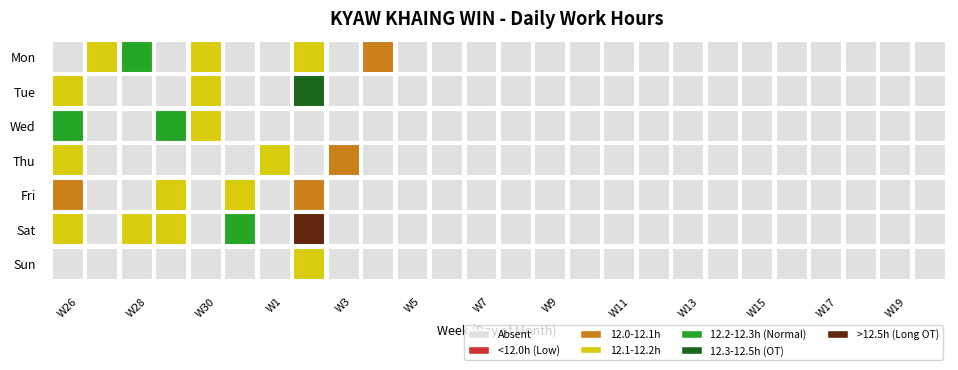

The value of Sun at 13 is 0.0. True or false?

True